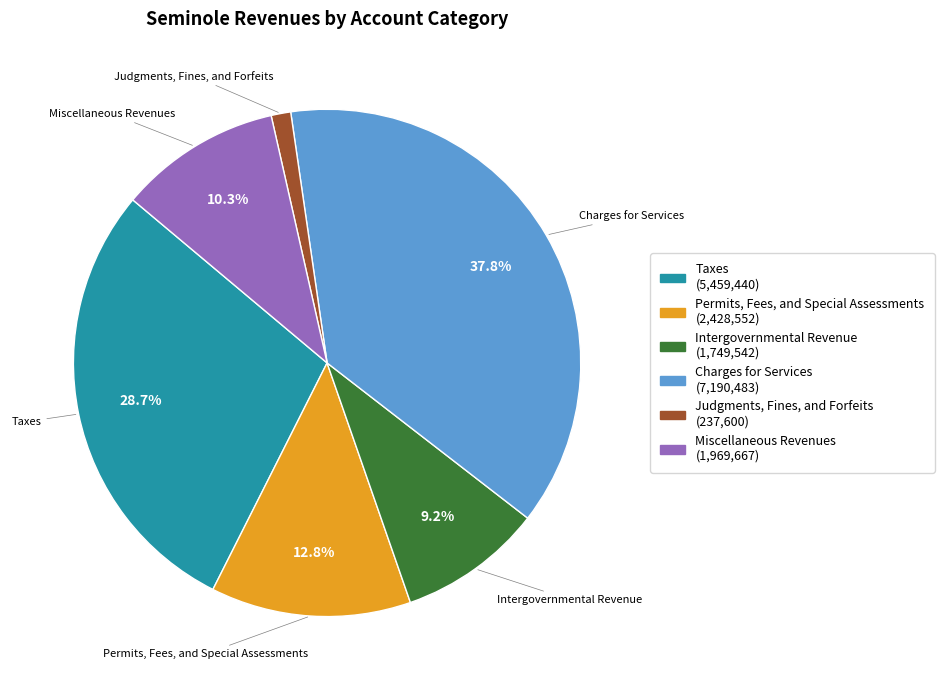

How many slices are in this pie chart?

6